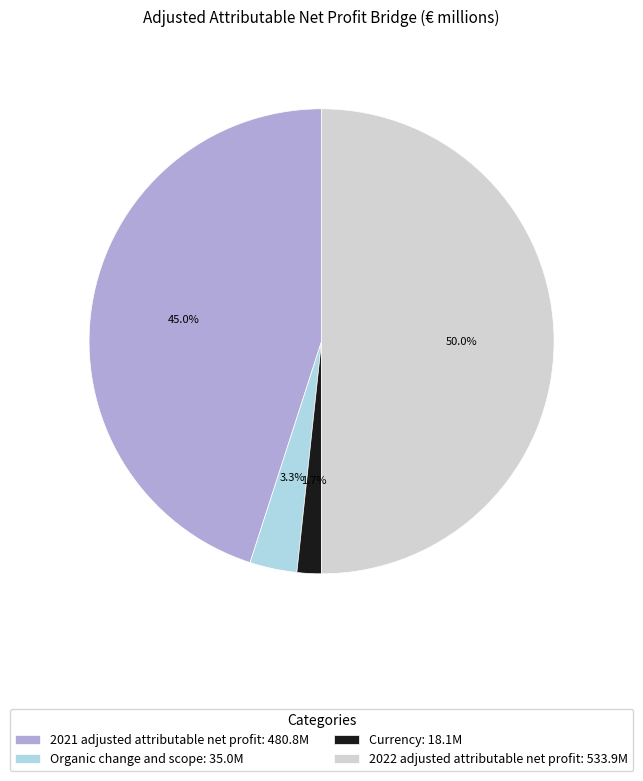

Does Organic change and scope represent more than half of the total?

No